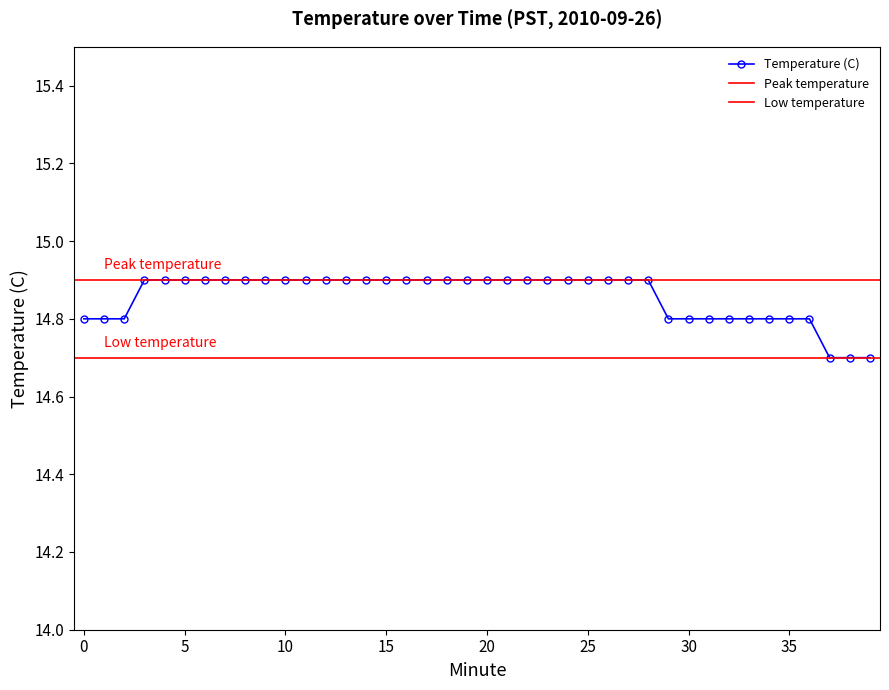

Rank the categories by value from highest to lowest.

3, 4, 5, 6, 7, 8, 9, 10, 11, 12, 13, 14, 15, 16, 17, 18, 19, 20, 21, 22, 23, 24, 25, 26, 27, 28, 0, 1, 2, 29, 30, 31, 32, 33, 34, 35, 36, 37, 38, 39